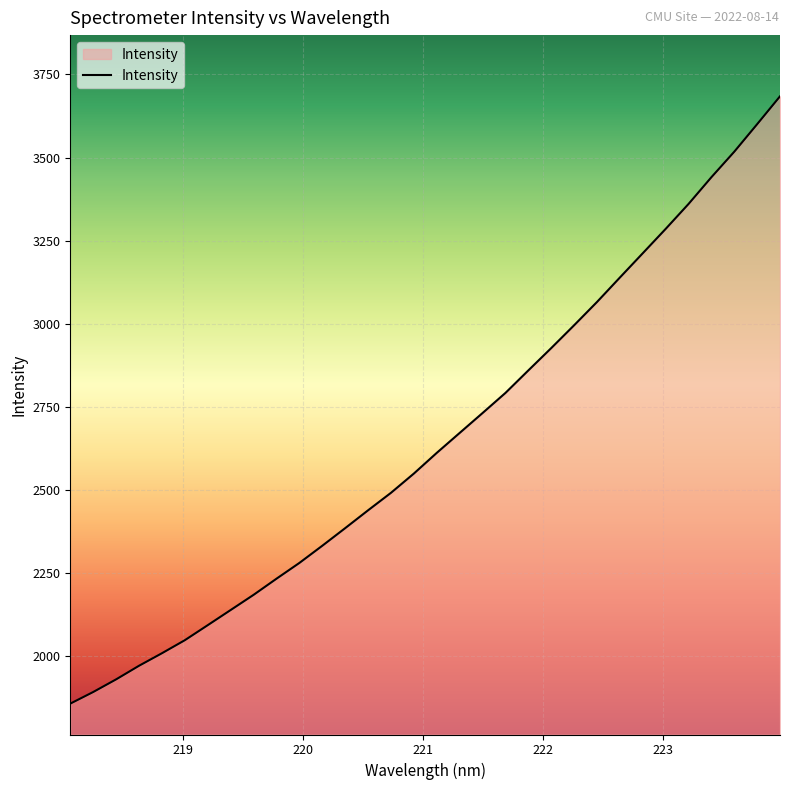

What is the minimum value shown in the chart?

1857.0